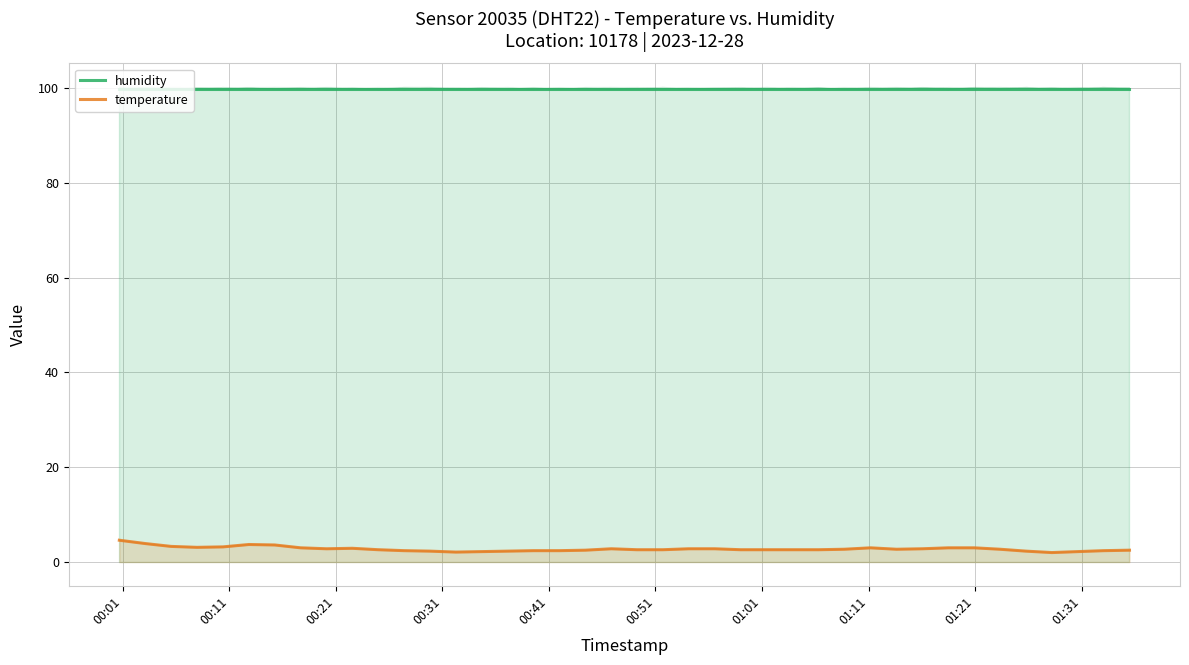

Where is humidity nearest to the value 99?

00:01